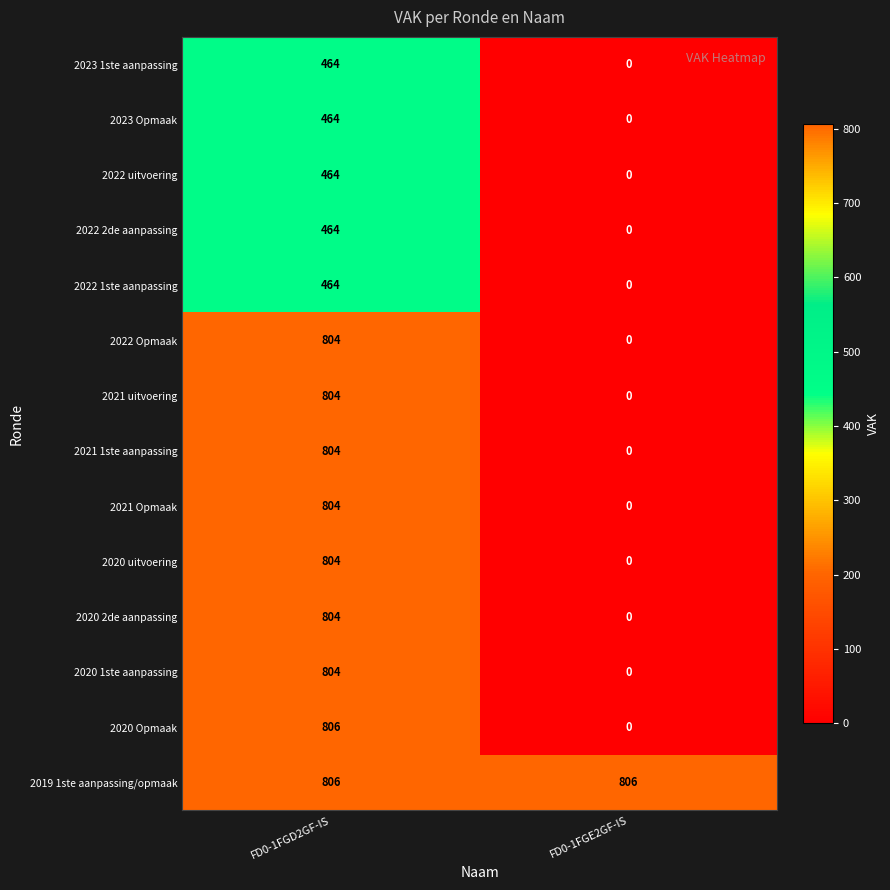

List the labels in order of 2021 Opmaak value, largest first.

FD0-1FGD2GF-IS, FD0-1FGE2GF-IS